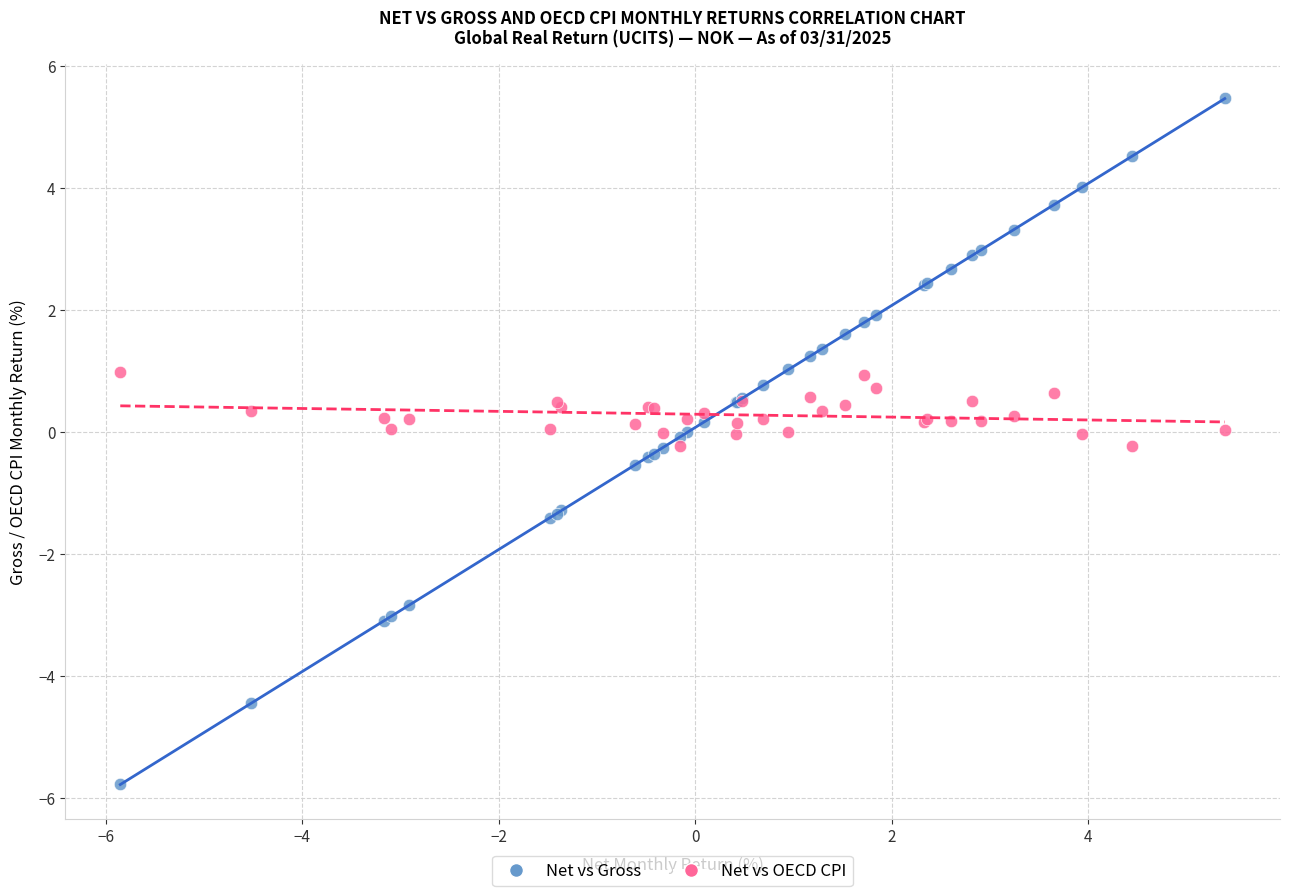

Which series reaches the maximum Y coordinate?

Net vs Gross